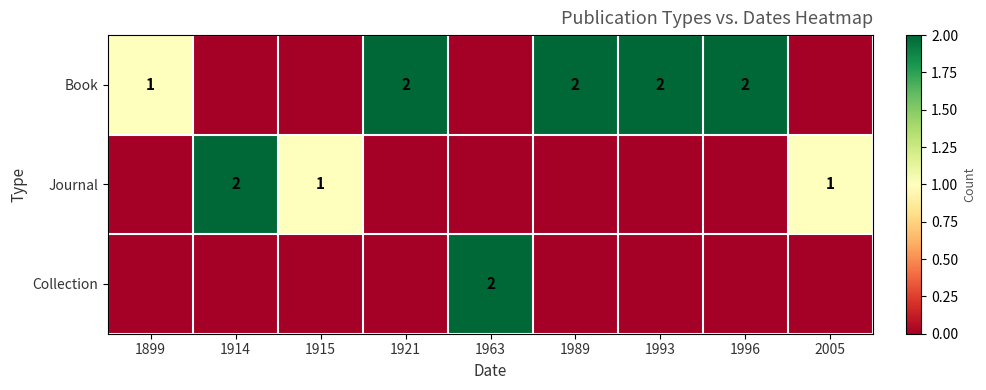

How many data points does each series have?

9